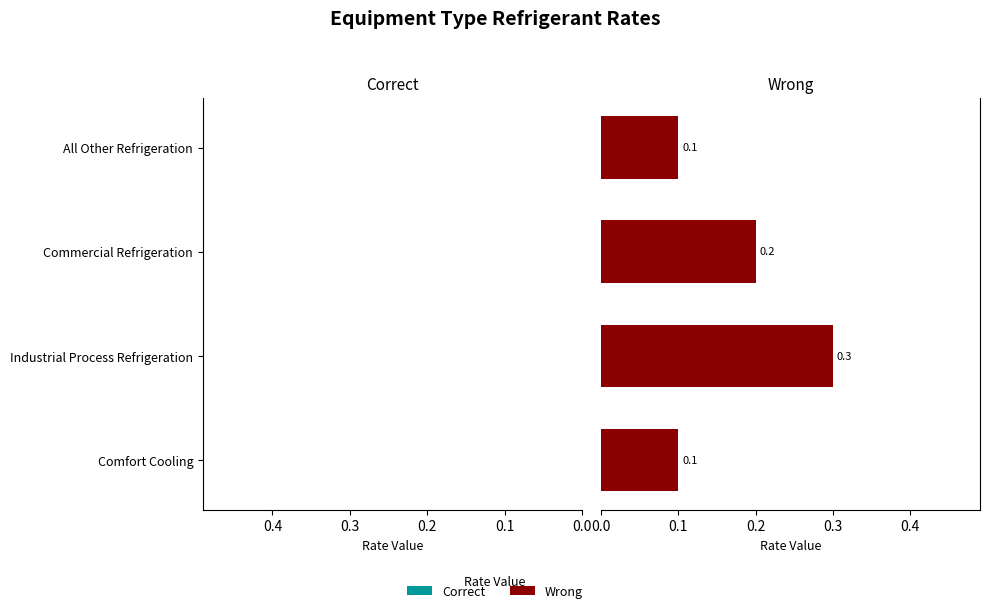

Reading bottom to top, what are all the values shown in this chart?

0.1	0.3	0.2	0.1